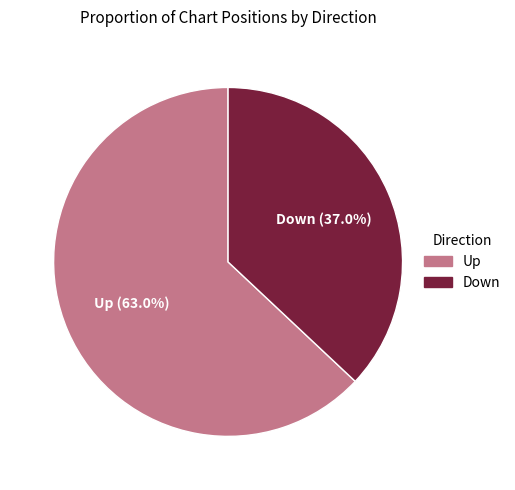

Is there a majority slice in this chart?

Yes